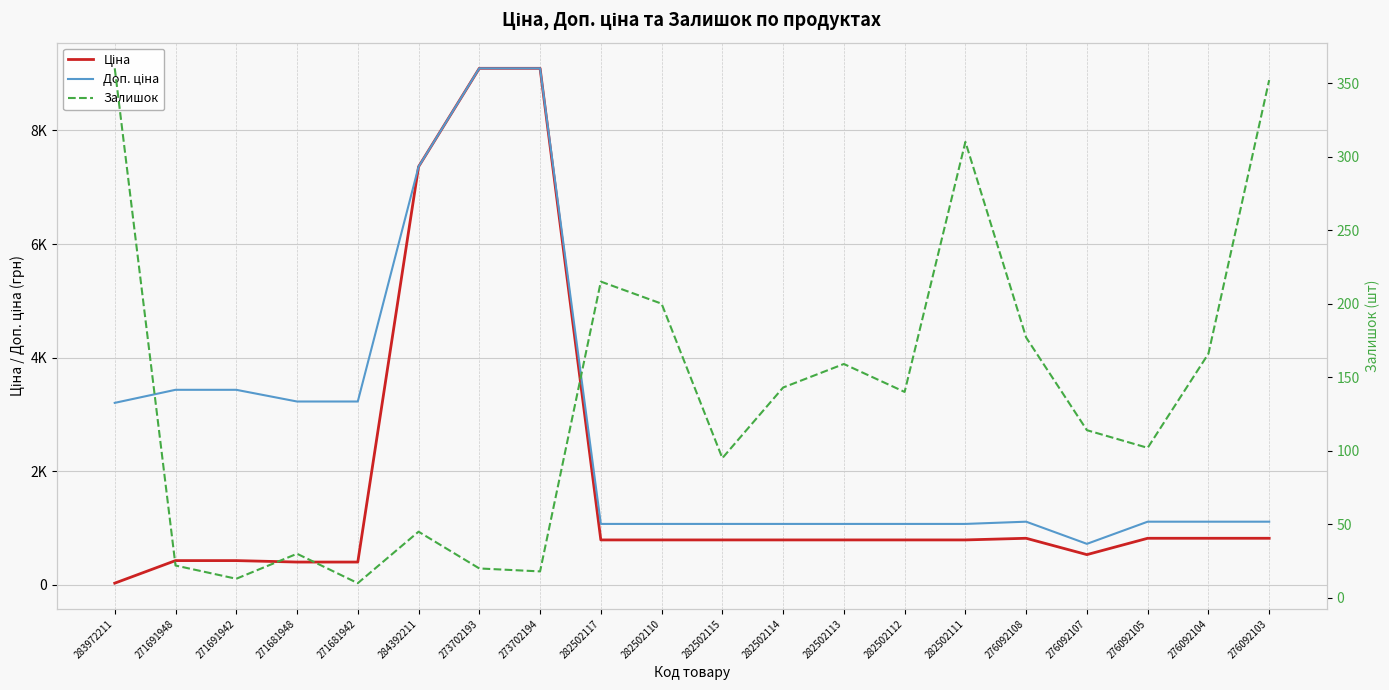

Between 271691948 and 271691942, which series saw the biggest shift?

Залишок